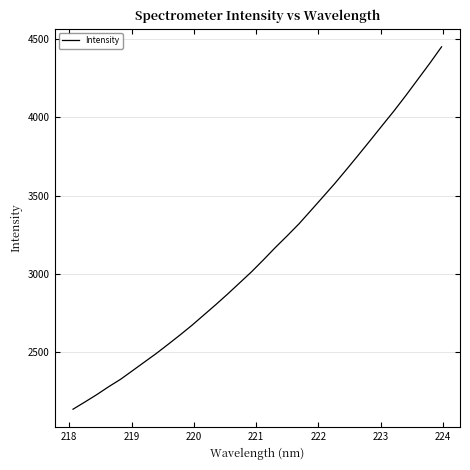

How many distinct data groups are displayed?

1